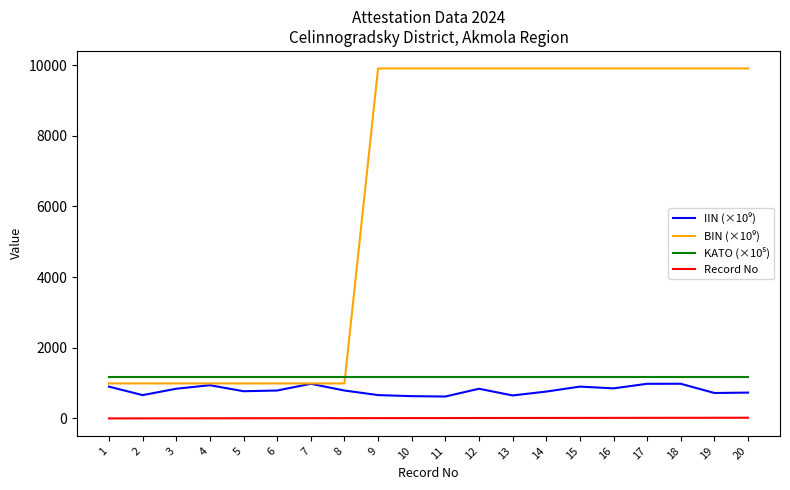

What is the maximum value shown in the chart?

9904.4